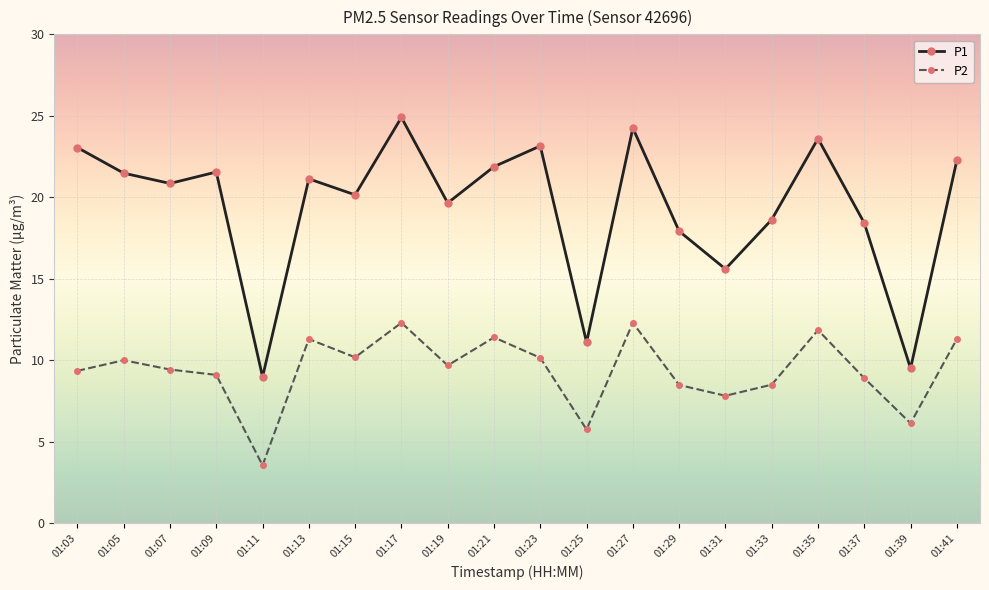

True or false: P1 and P2 cross at least once.

False